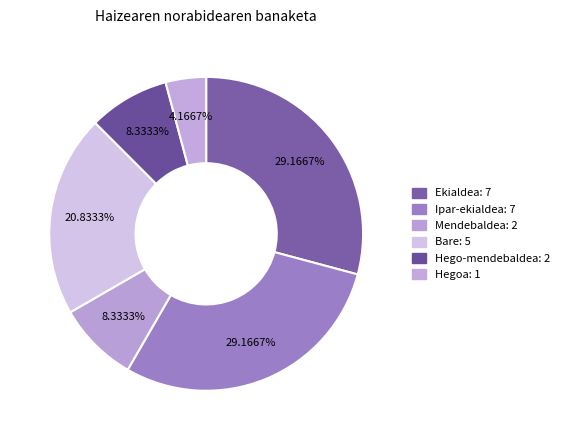

Count the number of slices in the pie.

6